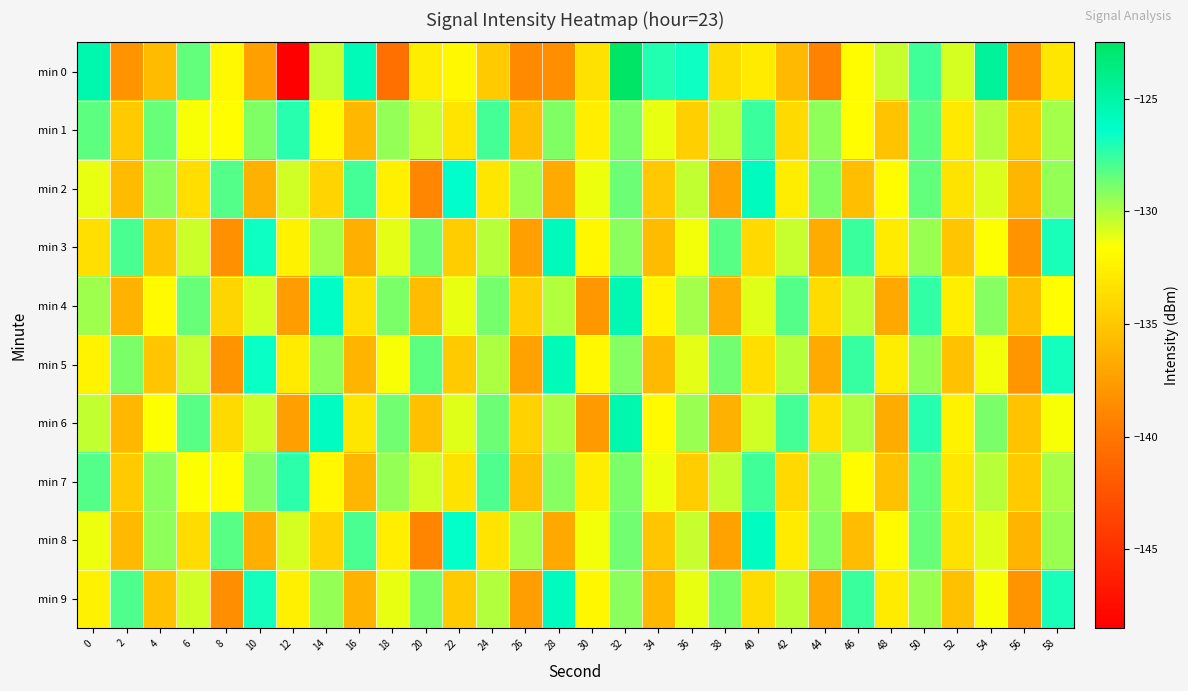

What is the total value across all series at 34?

-1331.4